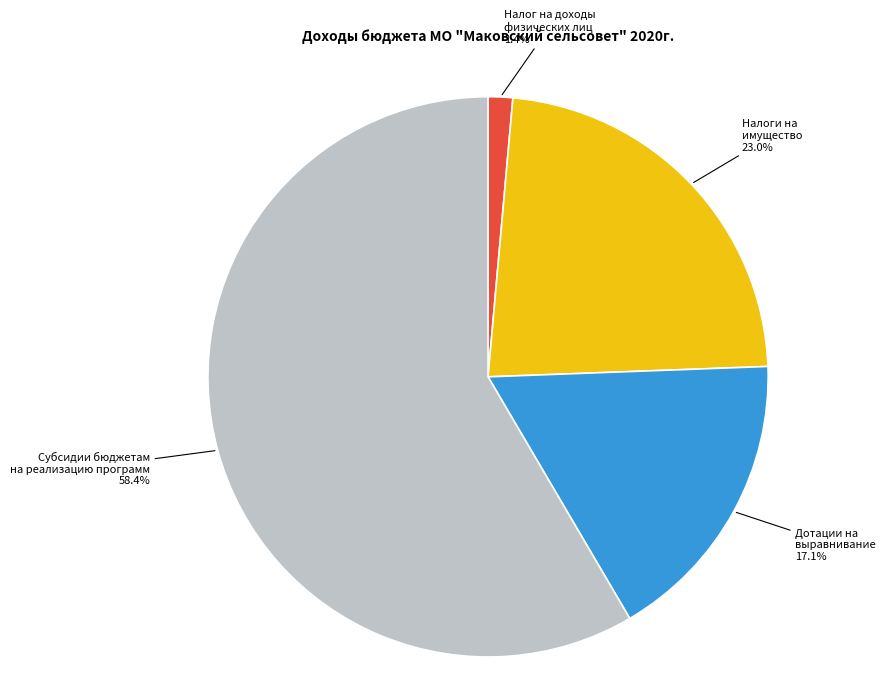

What is the largest slice in the pie chart?

Субсидии бюджетам на реализацию программ